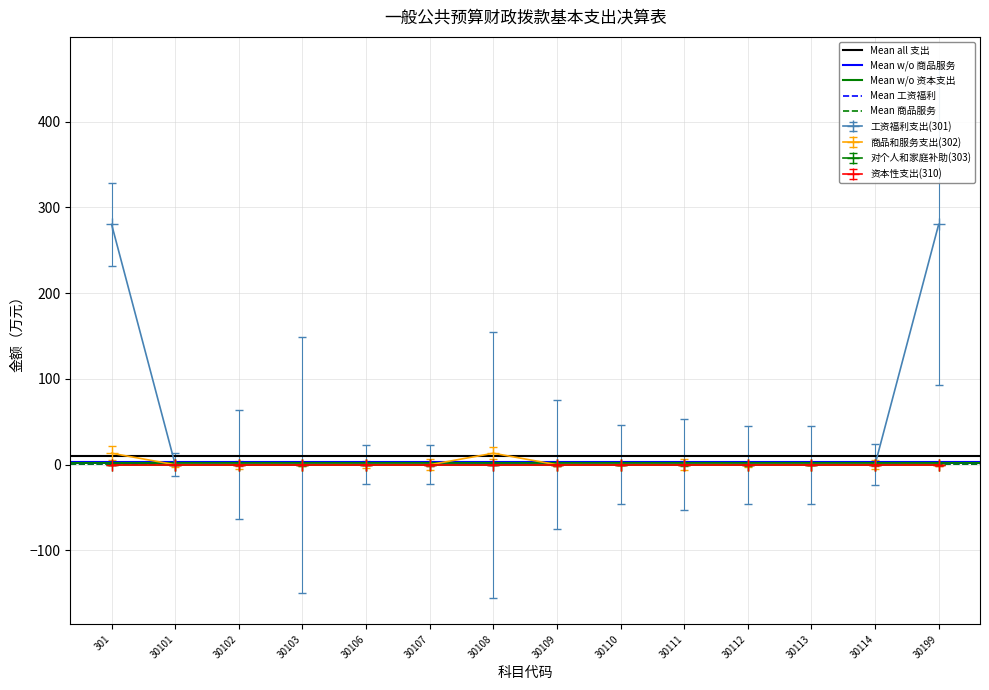

Is it true that 工资福利支出(301) equals 125.6 at 30109?

False